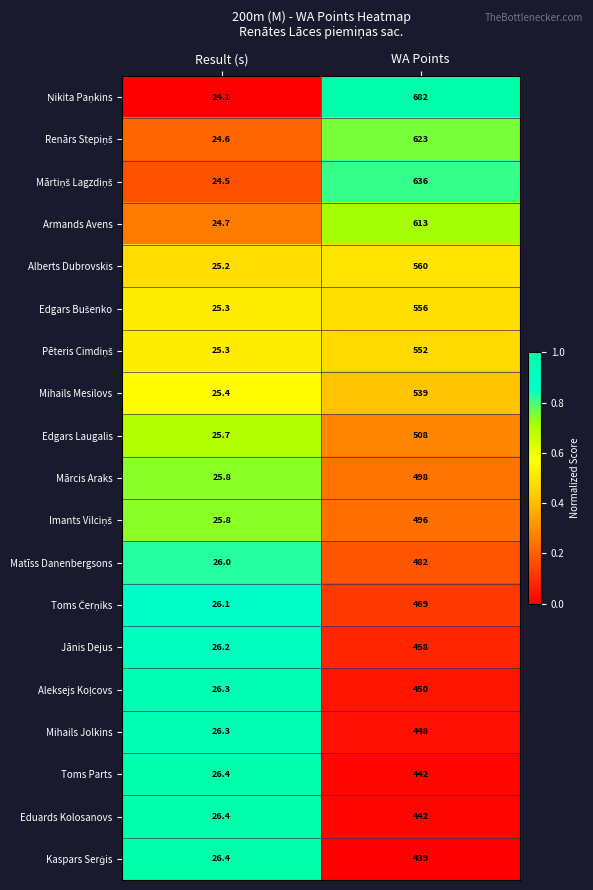

What is the difference between the highest and lowest values at WA Points?

243.0